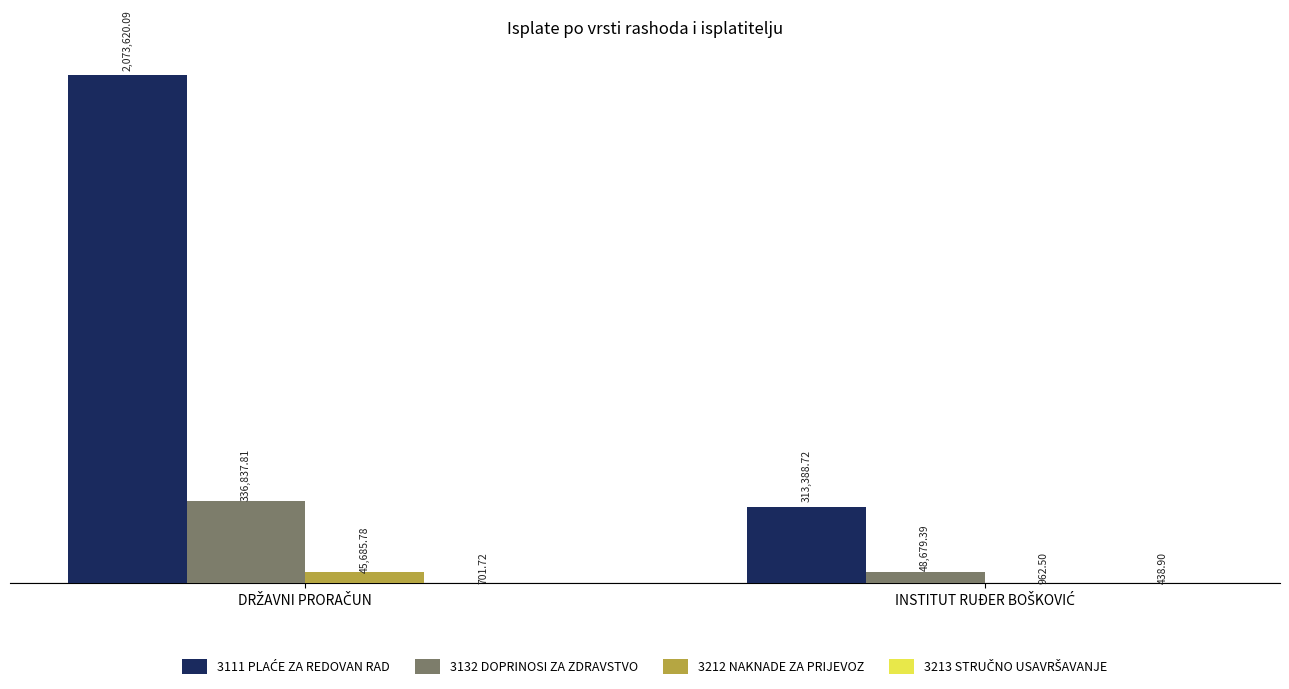

Are the bars horizontal?

No